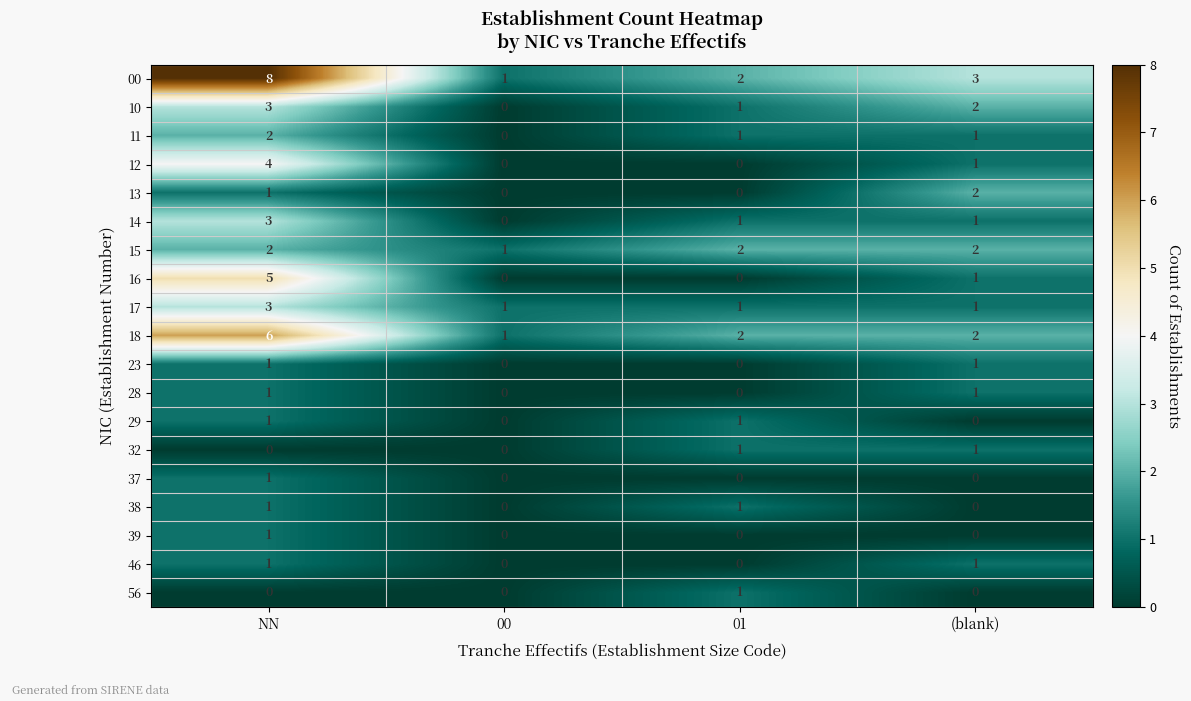

What is the total value across all series at 00?

4